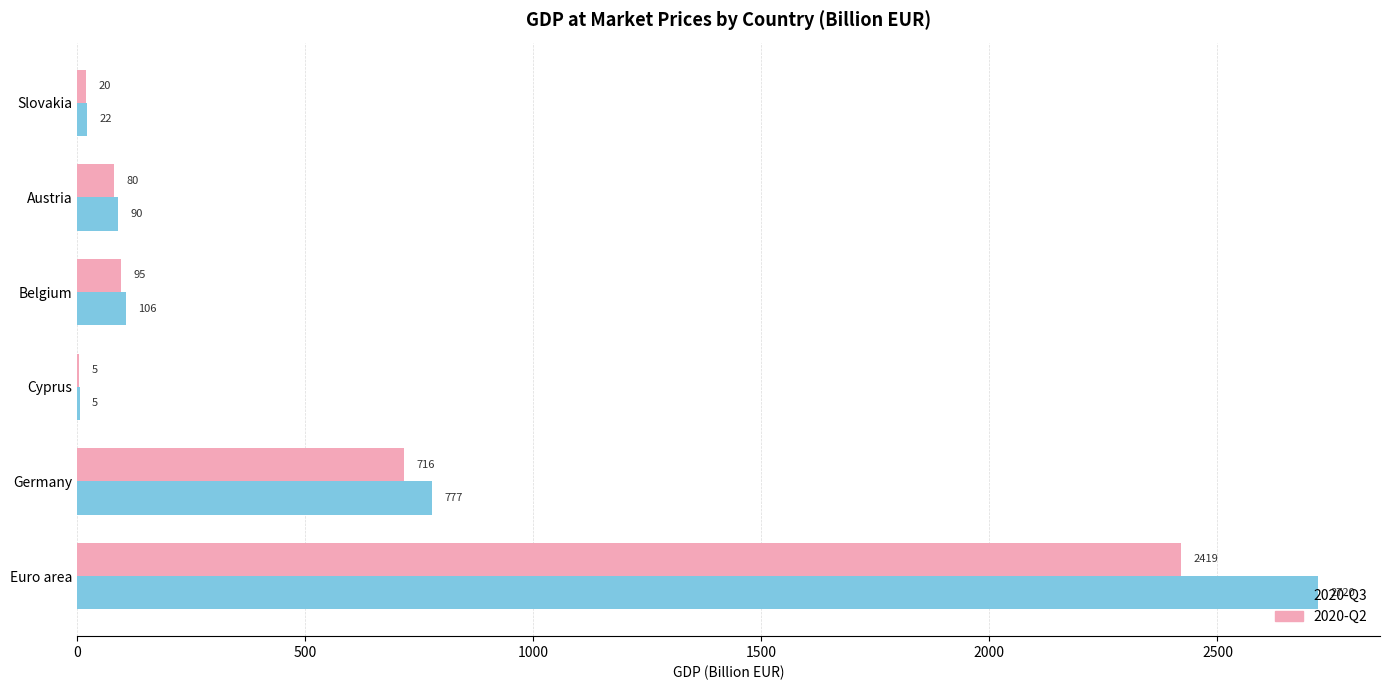

What is the total value across all series at Austria?

170.0